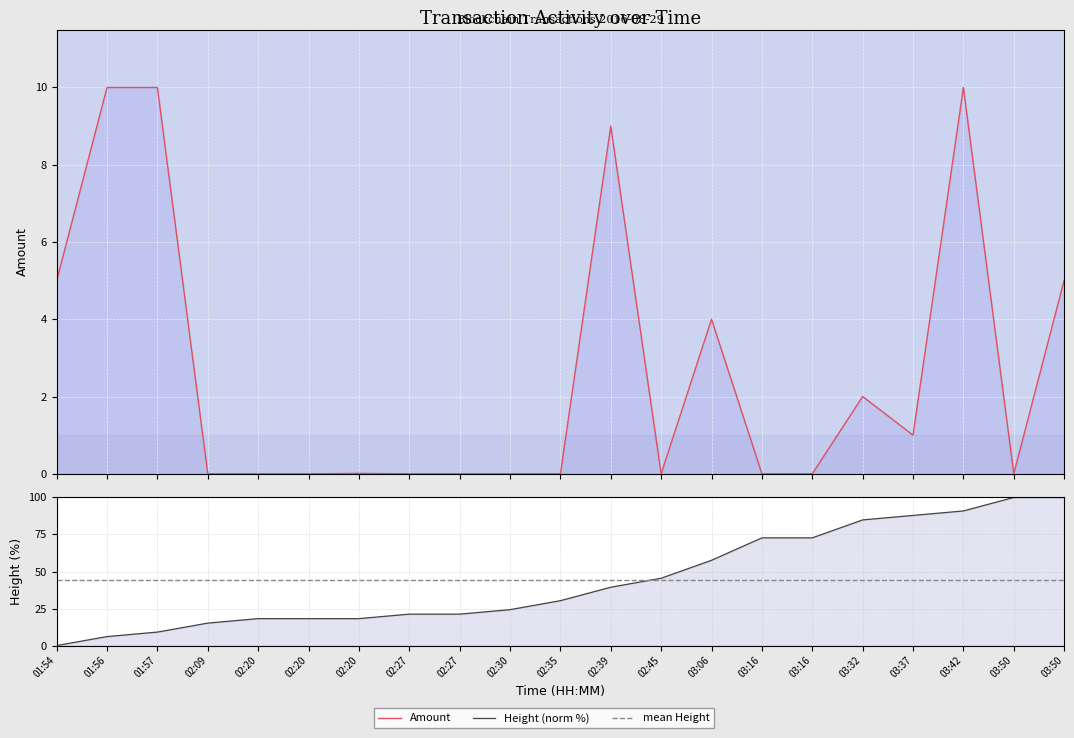

Does the chart display data point markers on the line(s)?

No